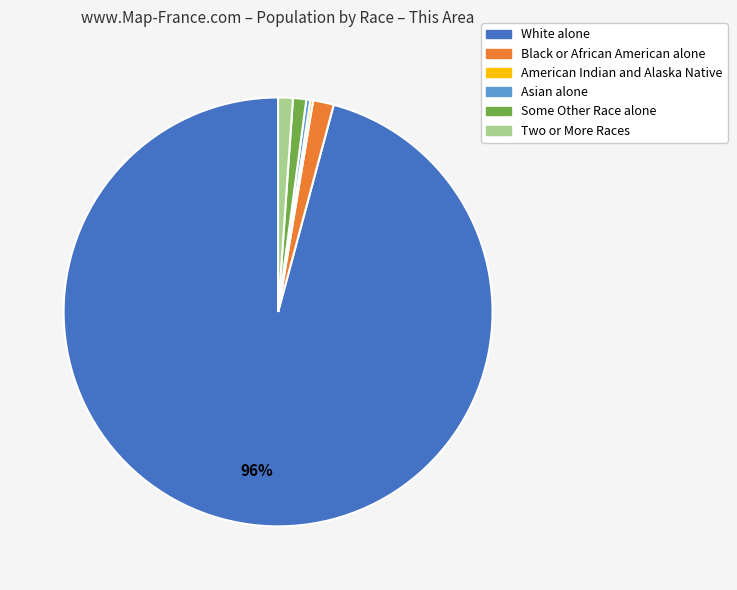

Between Two or More Races and White alone, which is larger?

White alone